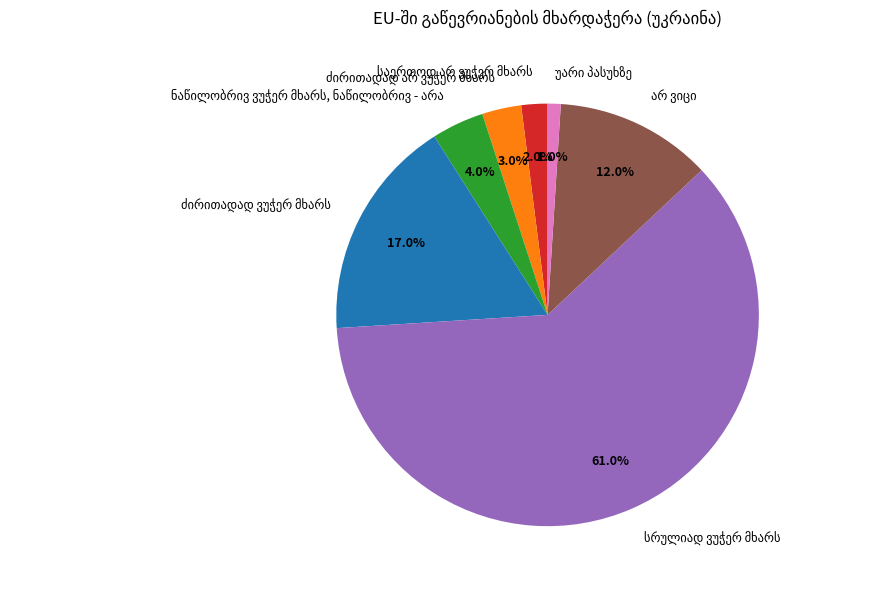

Is there a majority slice in this chart?

Yes